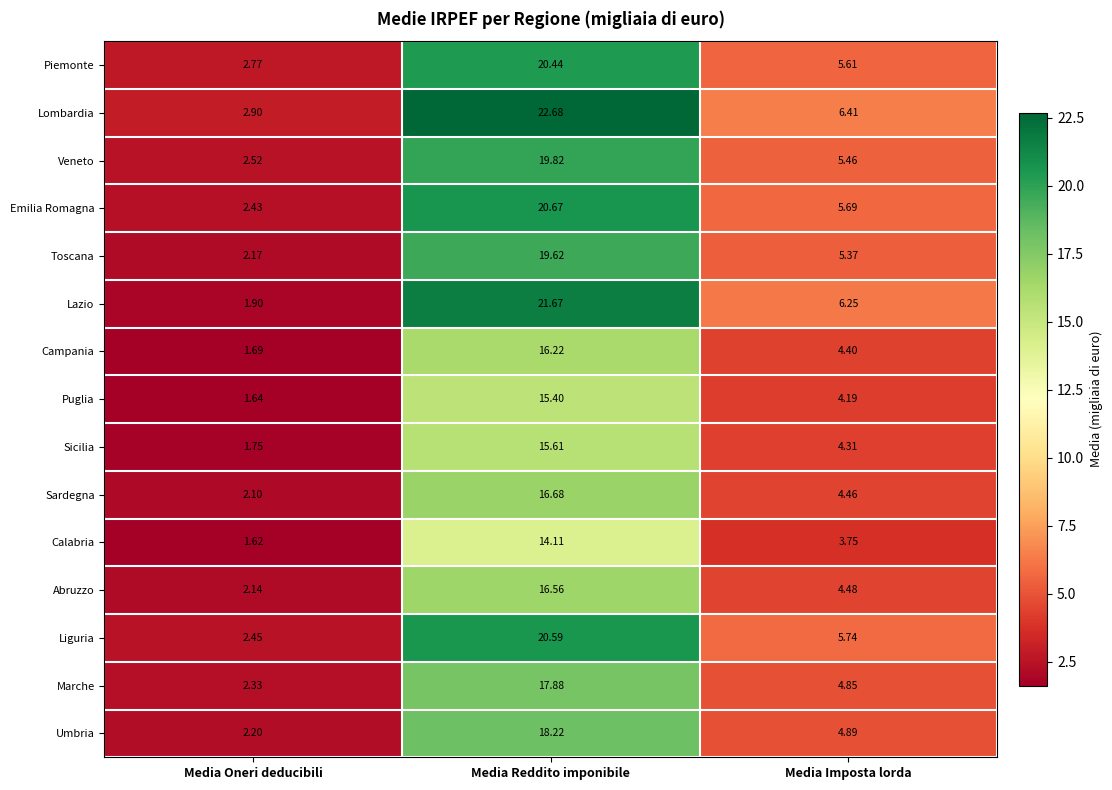

Rank the series by their maximum value, from lowest to highest.

Calabria, Puglia, Sicilia, Campania, Abruzzo, Sardegna, Marche, Umbria, Toscana, Veneto, Piemonte, Liguria, Emilia Romagna, Lazio, Lombardia